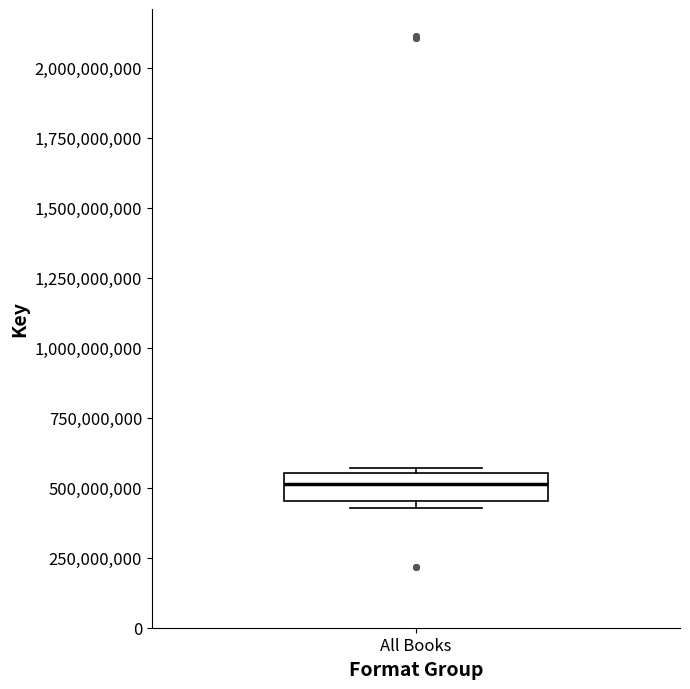

Read this box plot against the y-axis: the position of the median line, the range covered by the box, and the ends of both whiskers. The values are not printed on the chart, so give them approximately, as read against the axis.

median 500000000, box 450000000 to 550000000, whiskers 450000000 (just below the box's lower edge) to 550000000 (just above the box's upper edge)